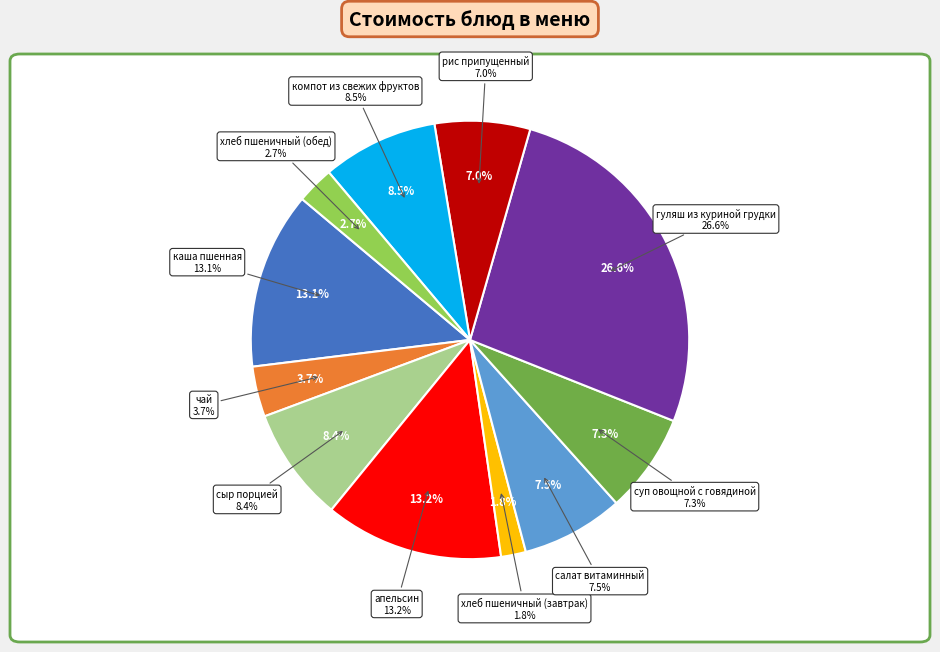

True or false: хлеб пшеничный (завтрак) accounts for 2% of the total.

True